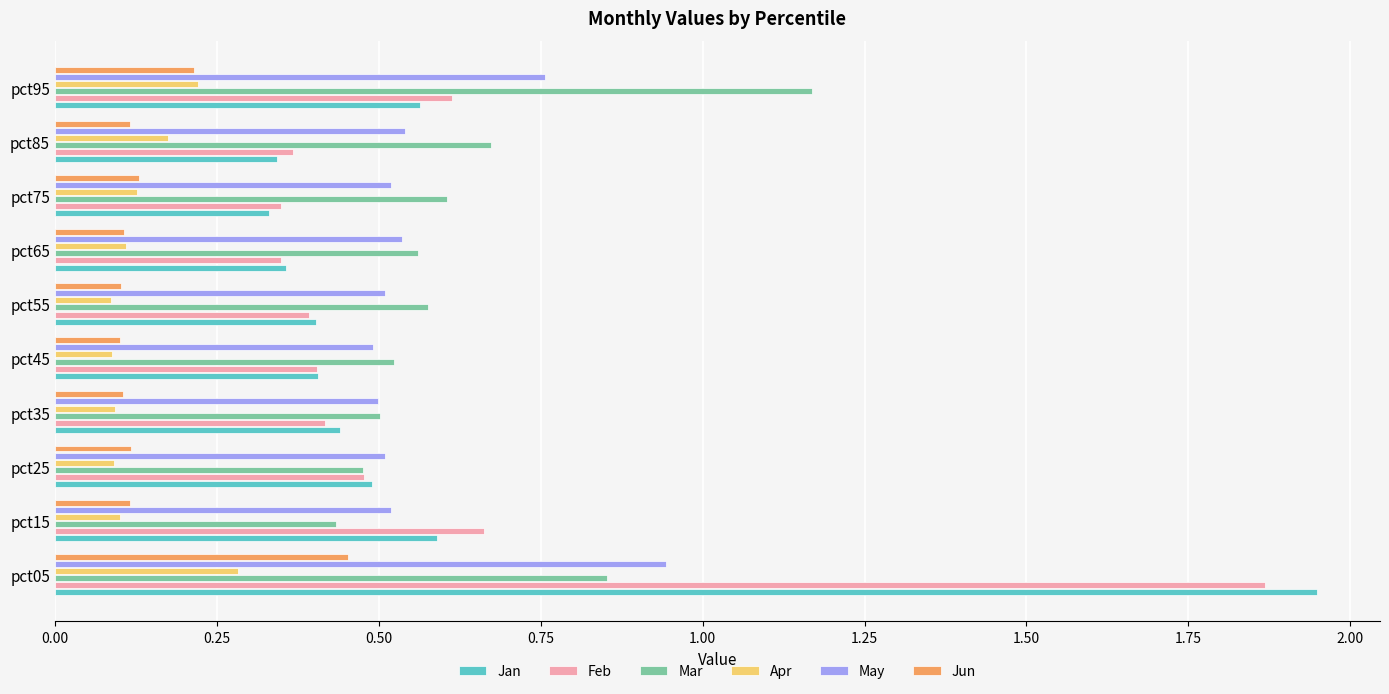

Which category has the highest value in the Mar series?

pct95